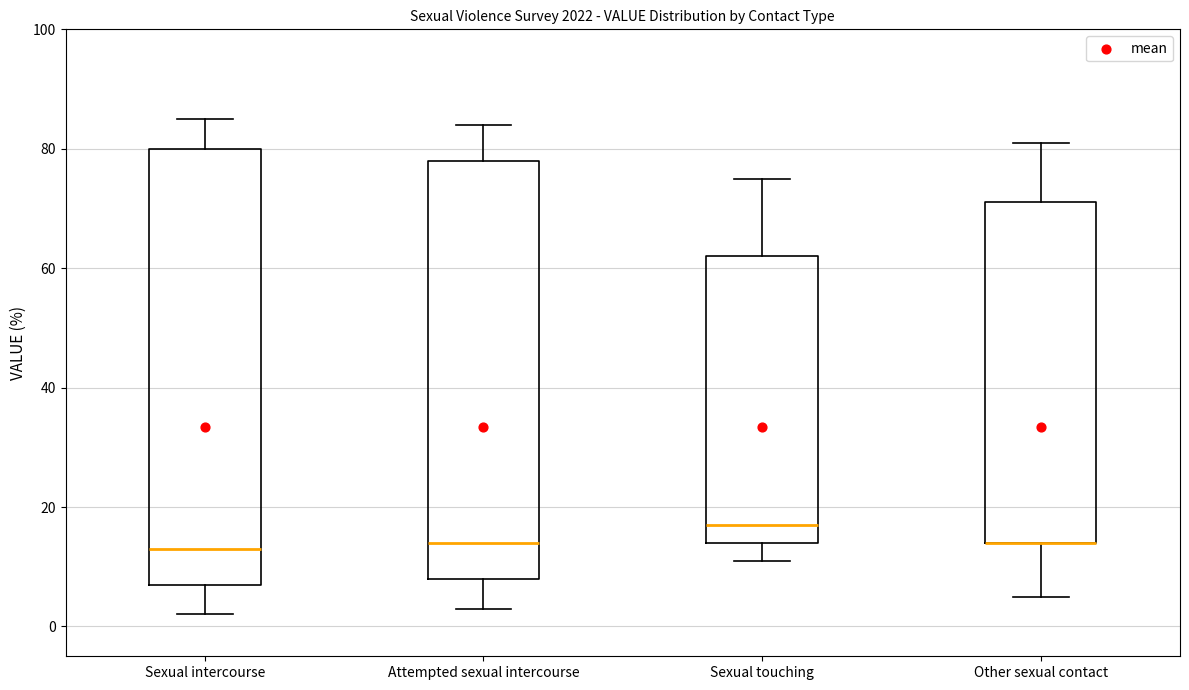

Comparing the boxes themselves (not the whiskers), which one is the tallest?

Sexual intercourse